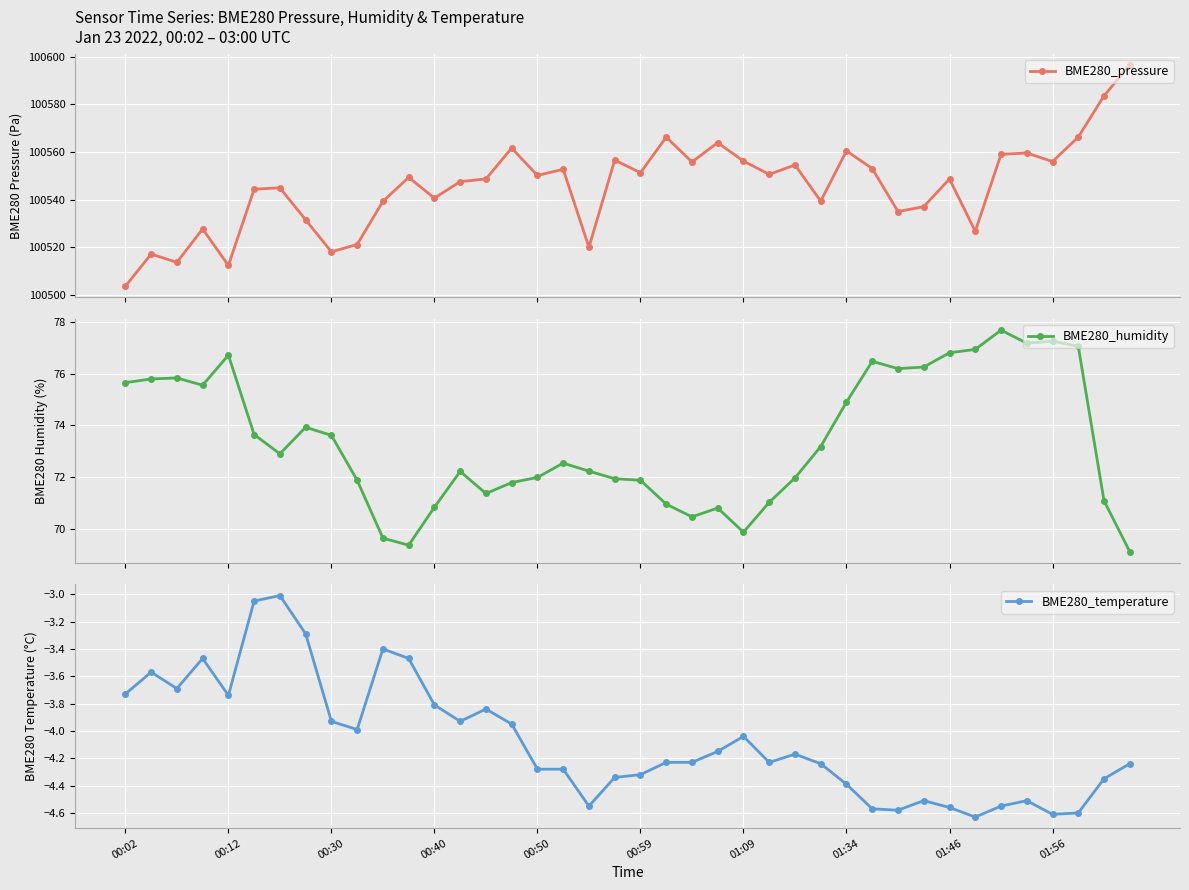

What is the maximum value for BME280_pressure?

100596.7